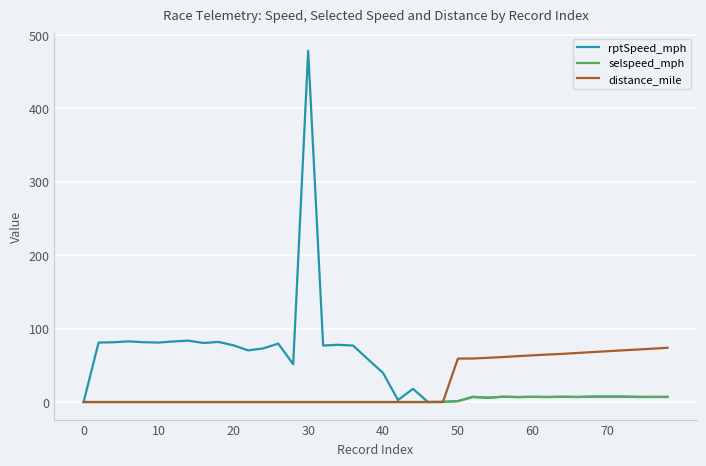

Which series has the largest total across all categories?

rptSpeed_mph